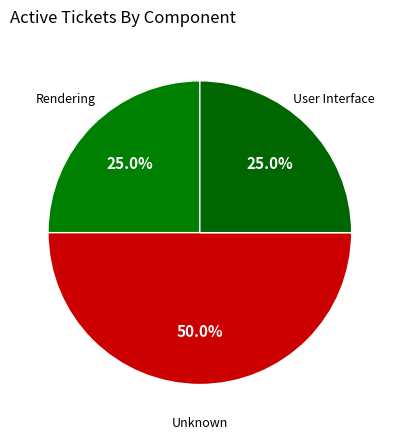

Is it true that Unknown is 46% of the pie?

False